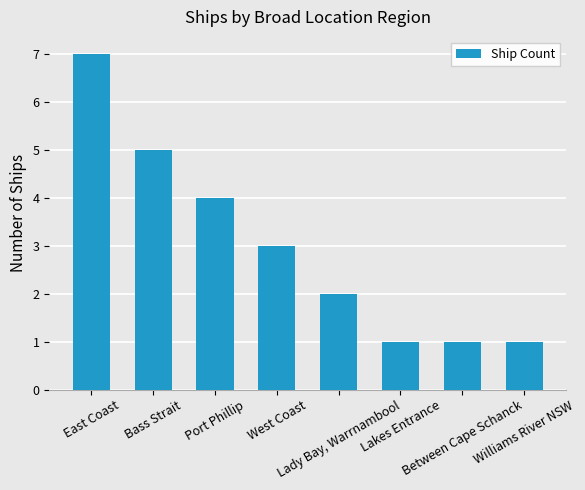

At which label does the data first exceed 3?

East Coast